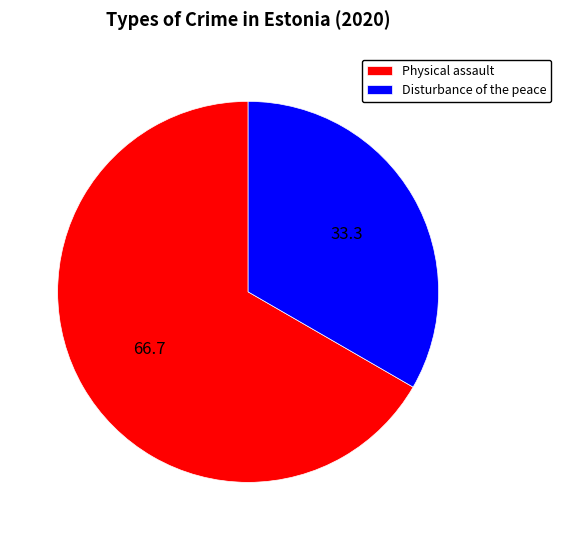

What is the majority slice?

Physical assault